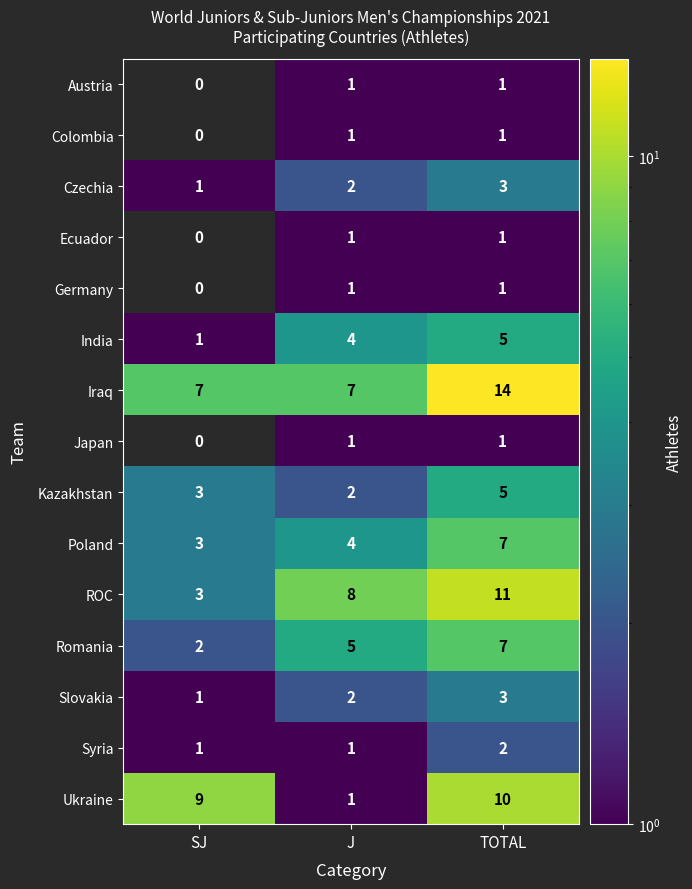

The Ecuador series shows 0 at SJ. True or false?

True